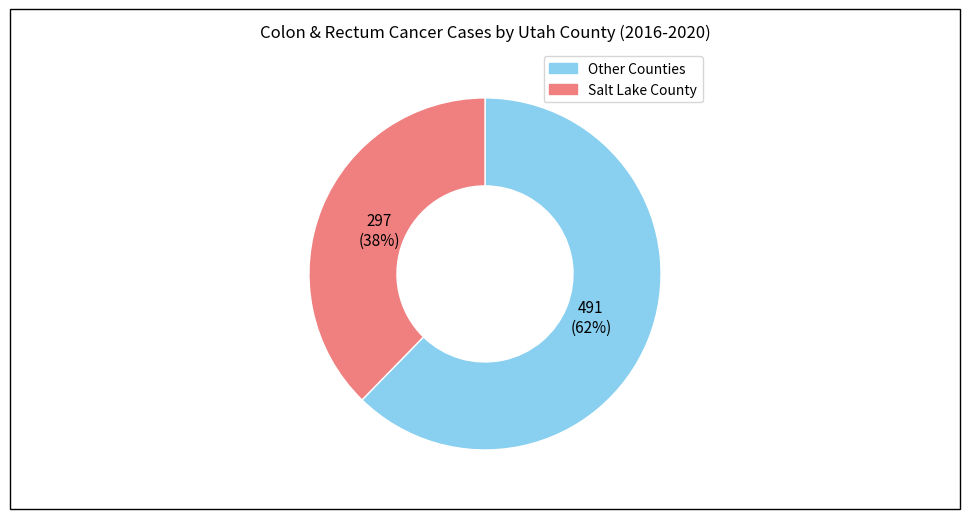

Is there a majority slice in this chart?

Yes